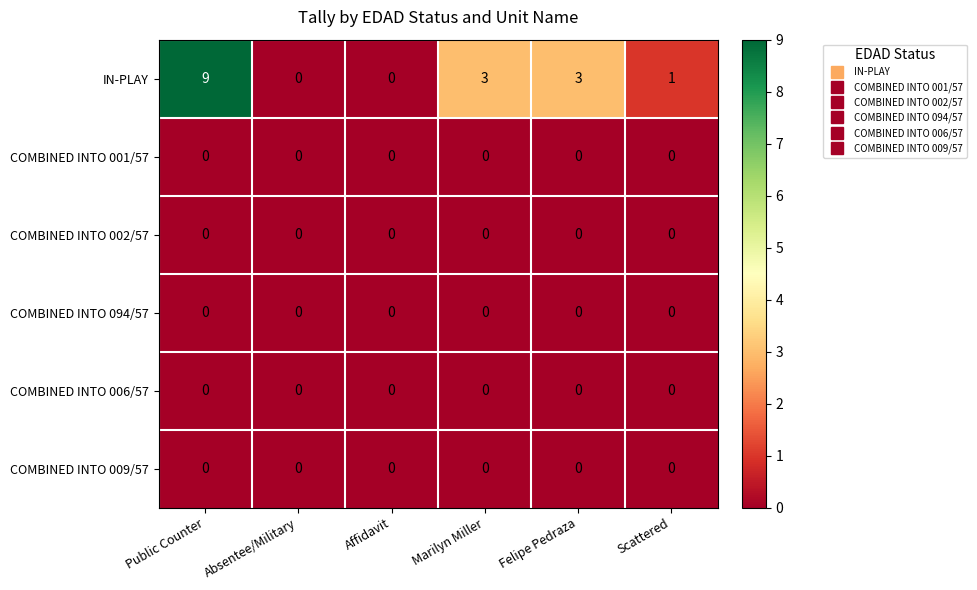

Between Affidavit and Scattered, which series saw the biggest shift?

IN-PLAY